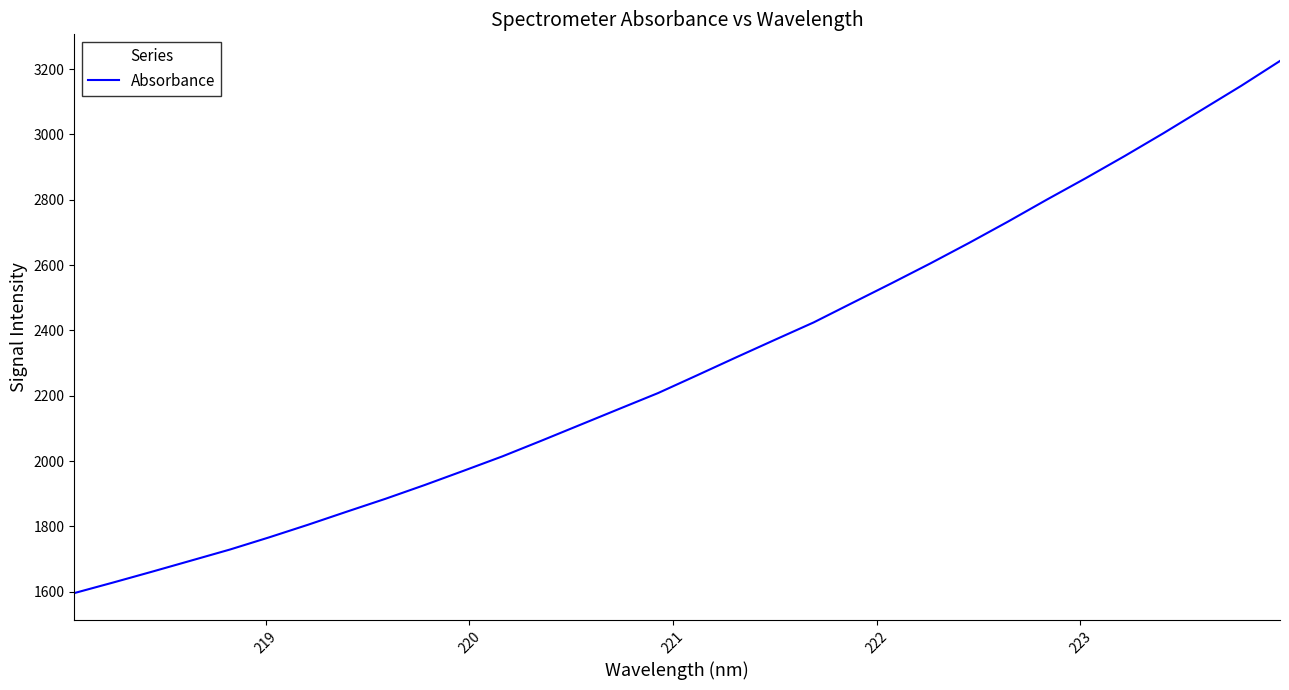

Count the number of values greater than 2262.

16